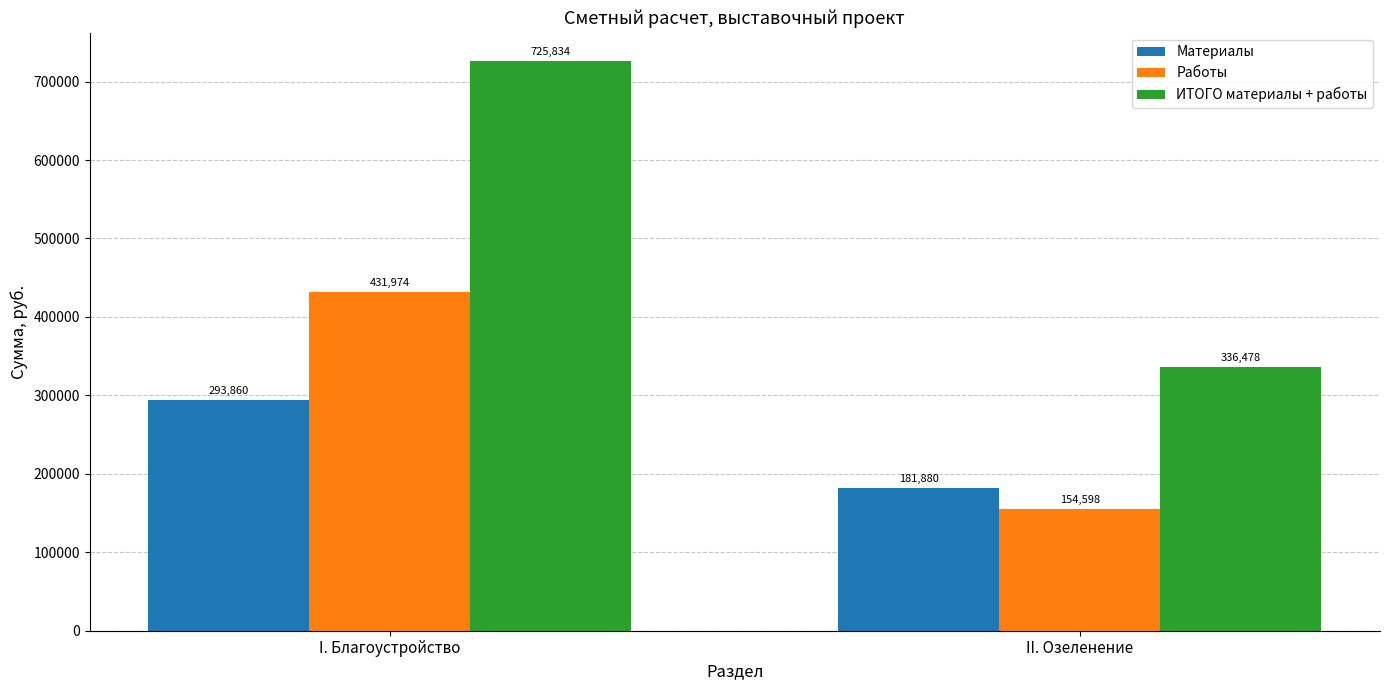

What position from the right is II. Озеленение?

1